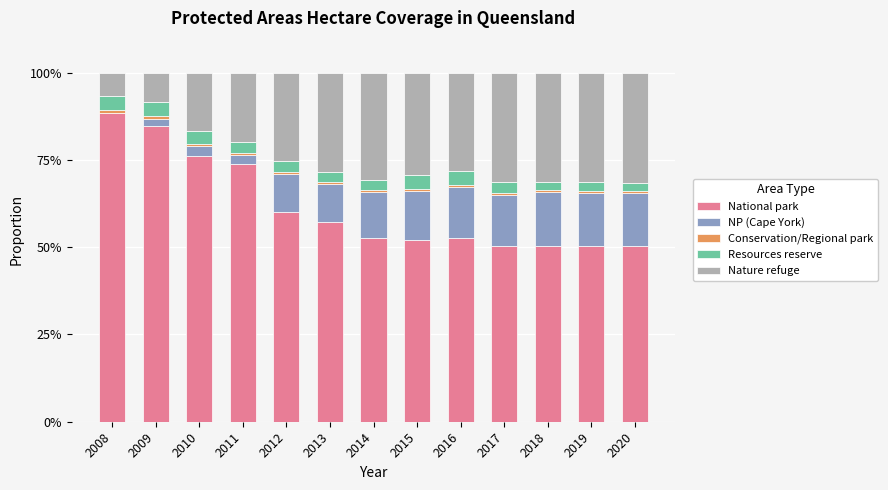

True or false: National park has a value of 12.2 at 2020.

False